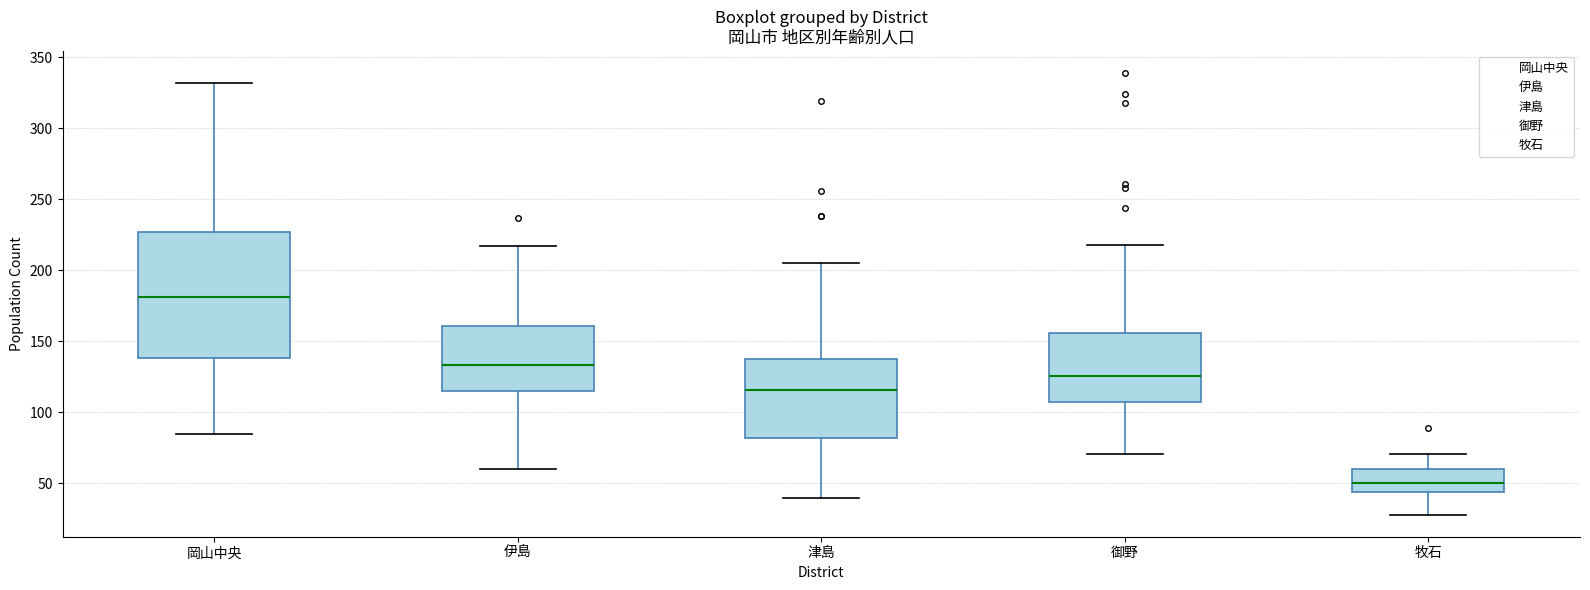

Which box has the lowest median line?

牧石